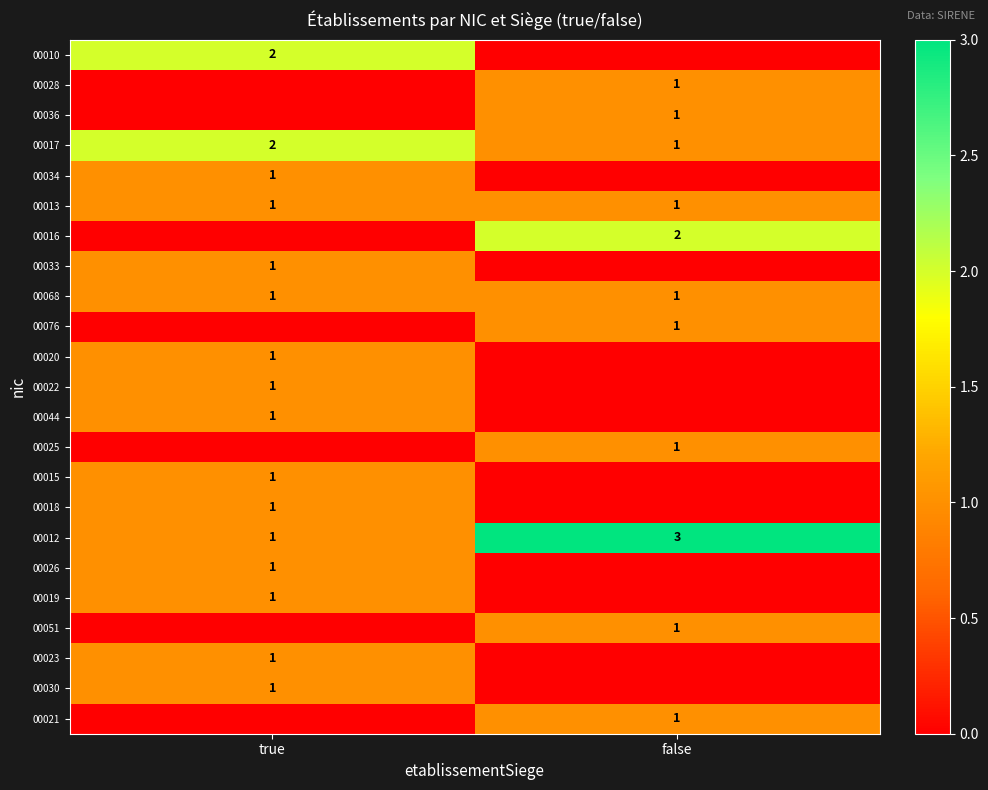

The value of 00018 at true is 1. True or false?

True